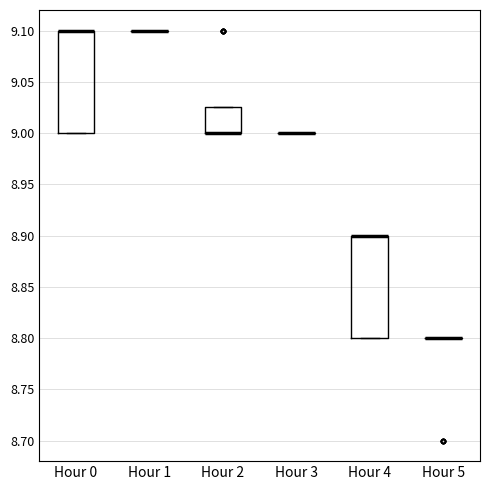

Reading left to right, read every box against the y-axis: the position of its median line, the range the box covers, and the ends of its whiskers. The values are not printed on the chart, so give them approximately, as read against the axis.

Hour 0: median 9.100 (drawn on the box's upper edge), box 9.000 to 9.100, whiskers 9.000 to 9.100
Hour 1: box collapsed to a line at 9.100, whiskers 9.100 to 9.100
Hour 2: median 9.000 (drawn on the box's lower edge), box 9.000 to 9.025, whiskers 9.000 to 9.025
Hour 3: box collapsed to a line at 9.000, whiskers 9.000 to 9.000
Hour 4: median 8.900 (drawn on the box's upper edge), box 8.800 to 8.900, whiskers 8.800 to 8.900
Hour 5: box collapsed to a line at 8.800, whiskers 8.800 to 8.800